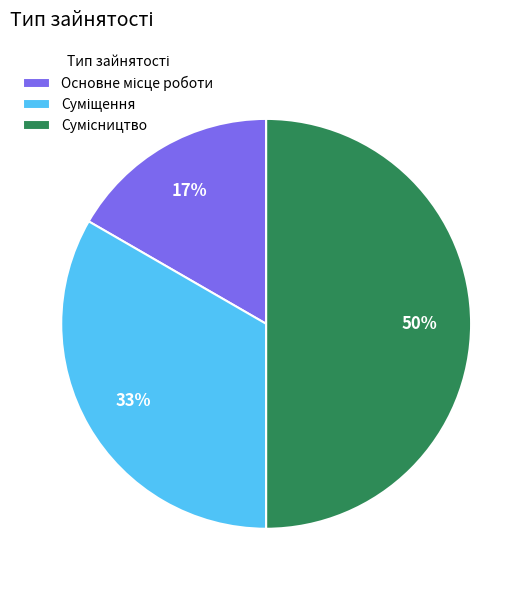

To the nearest percent, what is the average slice percentage?

33%